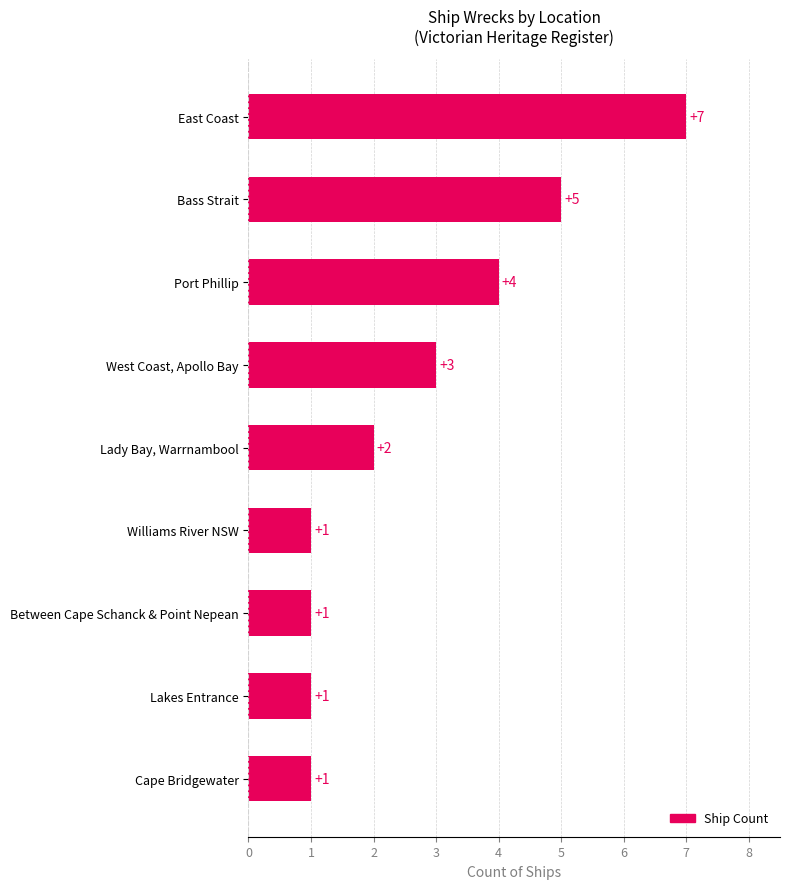

Which label corresponds to the largest value in the chart?

East Coast